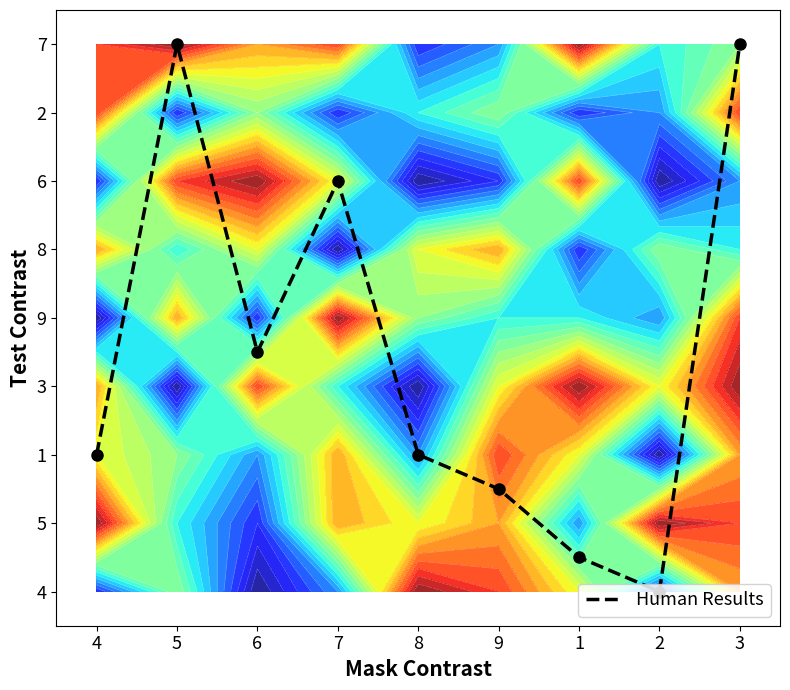

How many data points are less than 2?

3